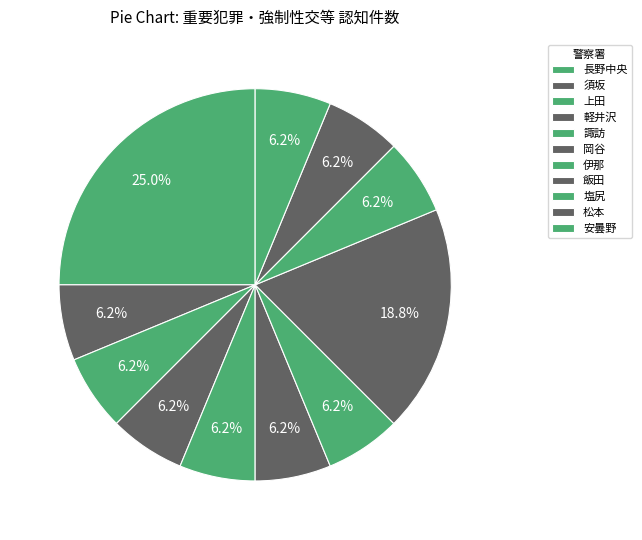

How many segments does this pie chart have?

11